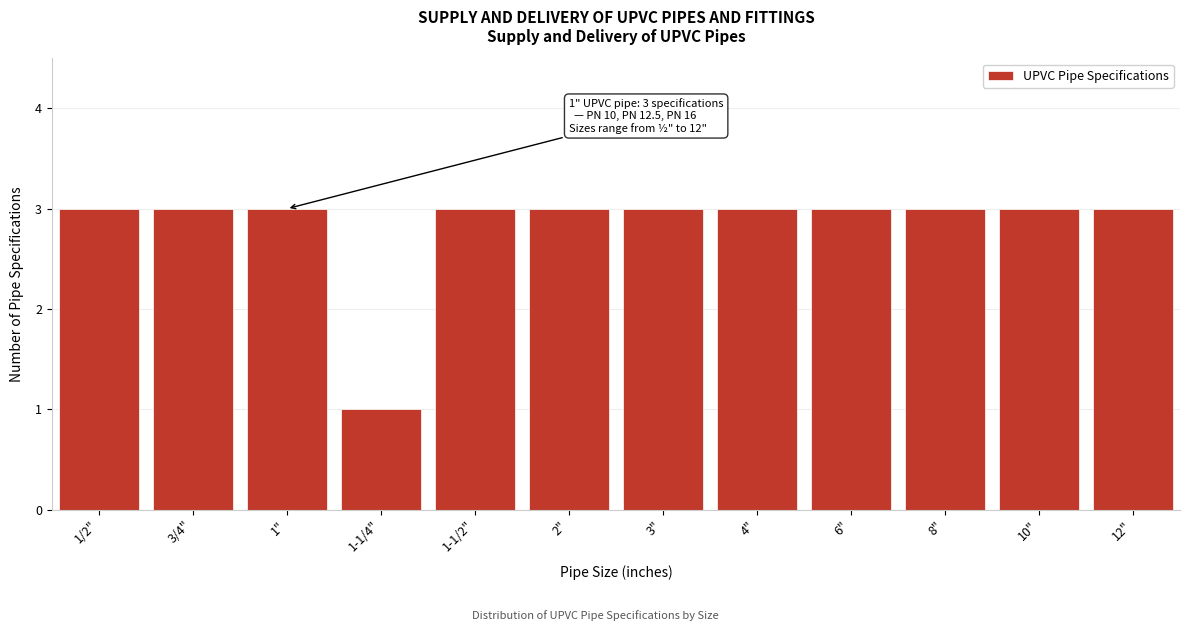

Reading left to right, list all the values displayed in this chart.

3	3	3	1	3	3	3	3	3	3	3	3